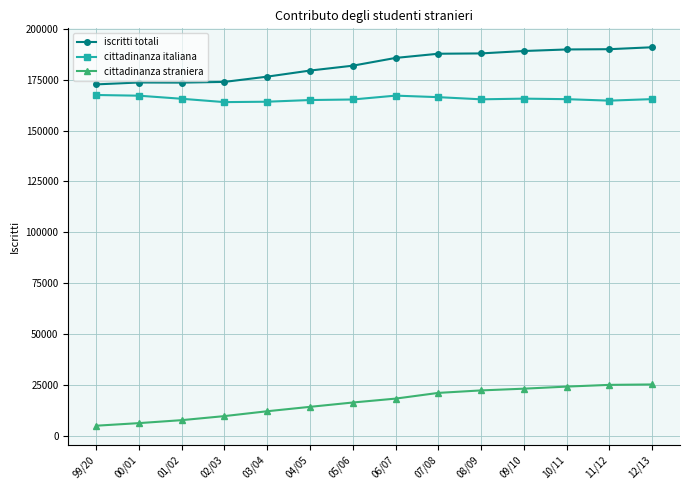

Is the value of iscritti totali at 09/10 greater than the value of cittadinanza italiana at 09/10?

Yes